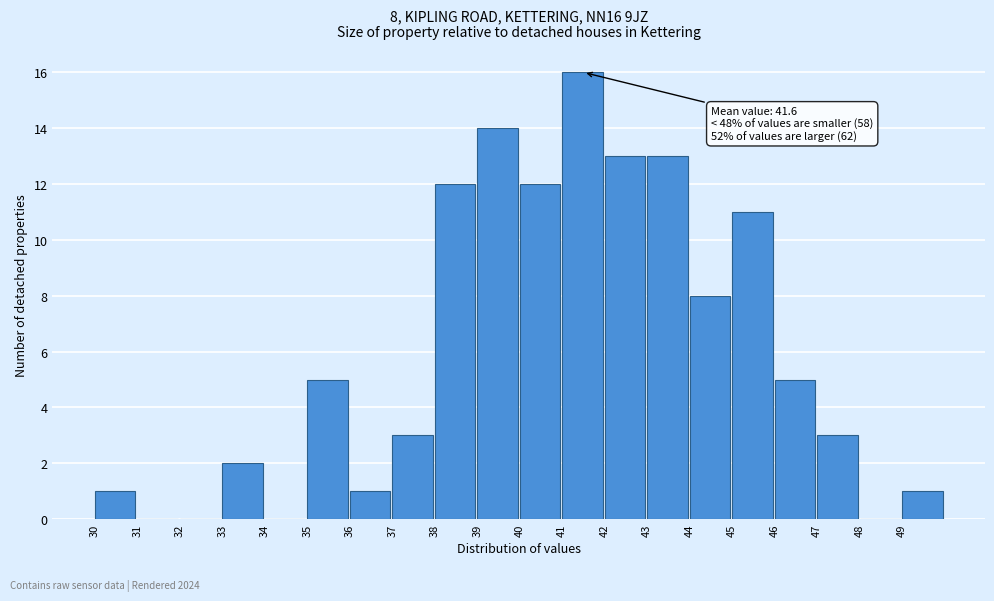

Over which range of the x-axis is the bar tallest?

41 to 42